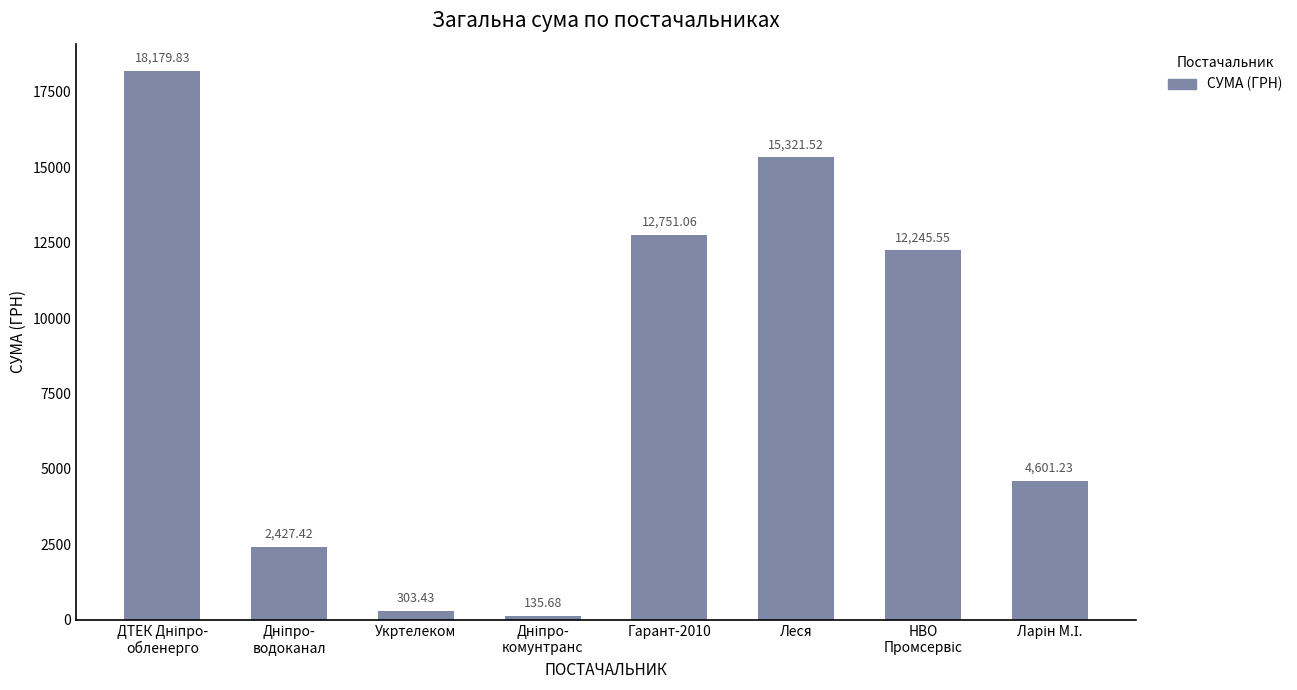

What is the label of the 3rd bar from the left?

Укртелеком